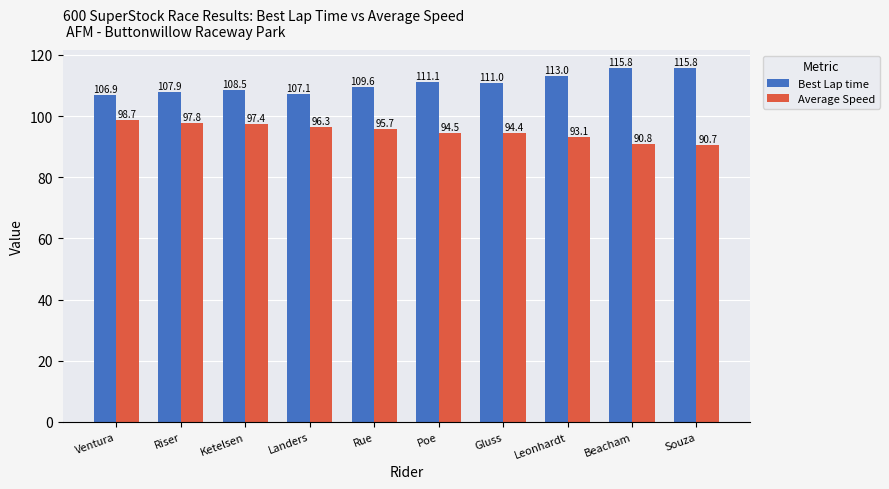

What position from the right is Beacham?

2